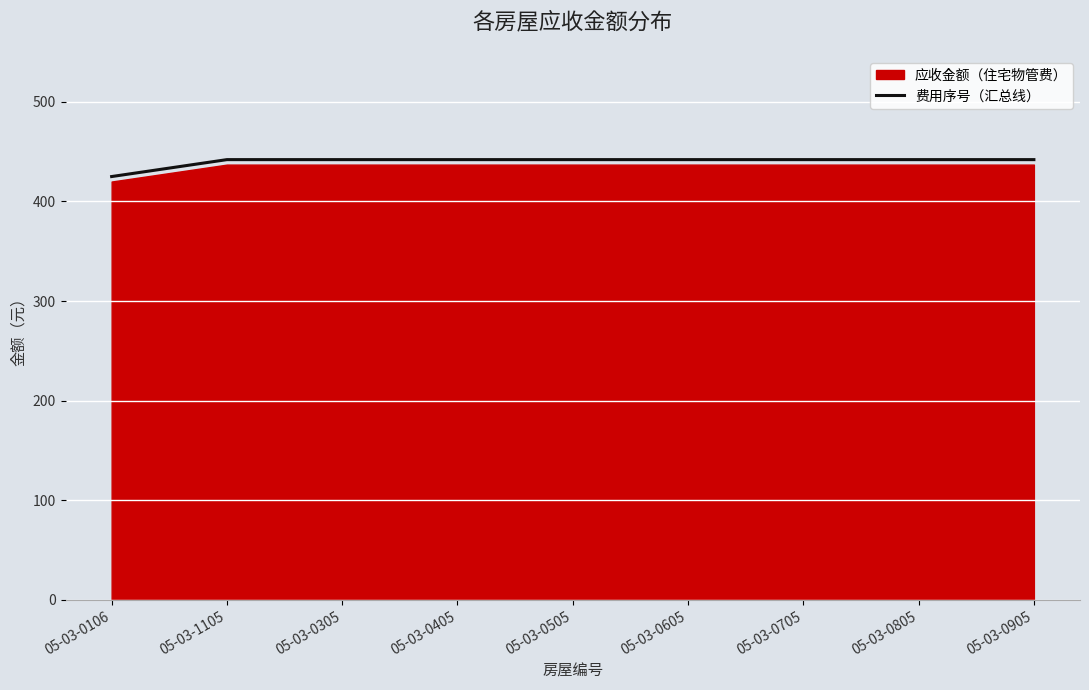

Which category has the lowest value across all series?

05-03-0106